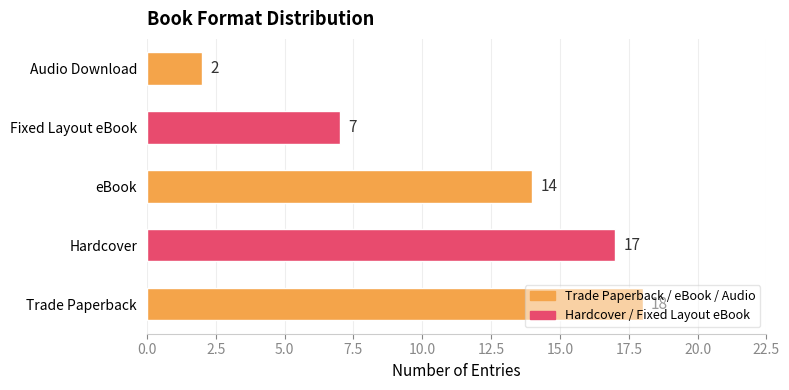

What is the difference between the maximum and minimum values?

16